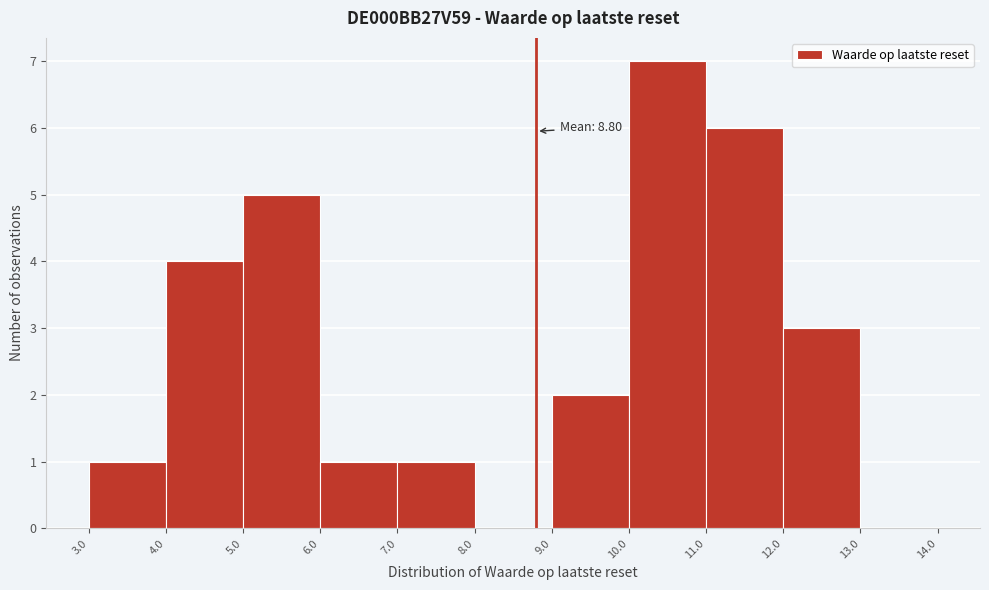

Which range on the x-axis has the tallest bar?

10.0 to 11.0